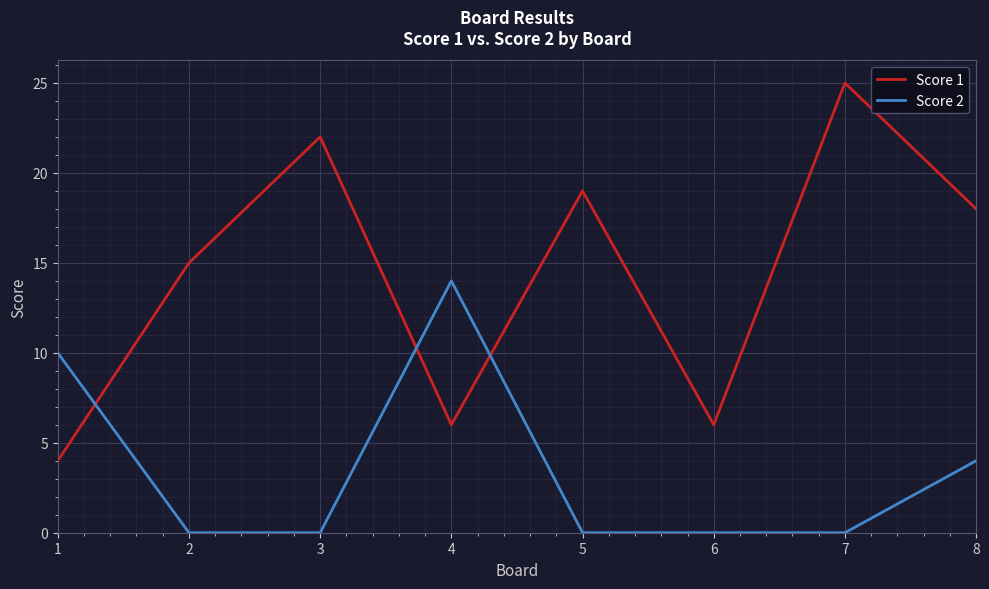

How many intersections are there between Score 2 and Score 1?

3